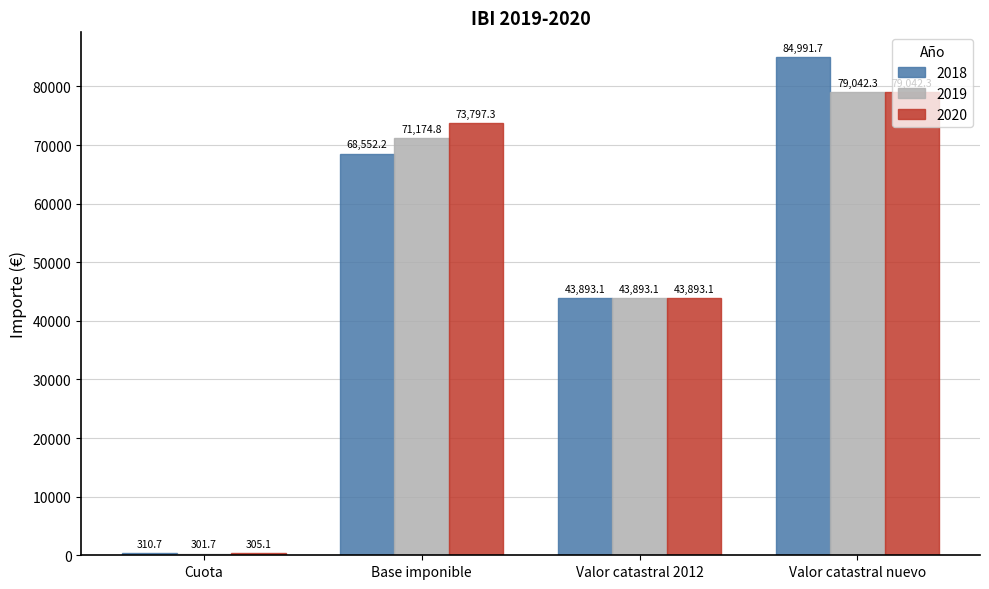

What position from the left is Cuota?

1